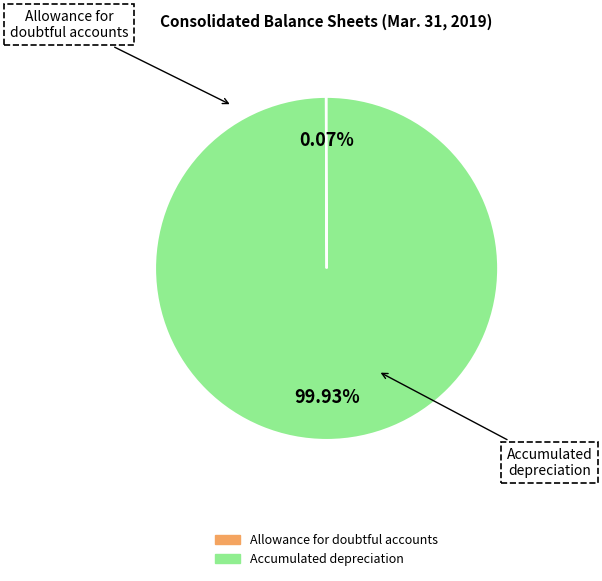

Is the sum of Accumulated depreciation and Allowance for doubtful accounts greater than half?

Yes